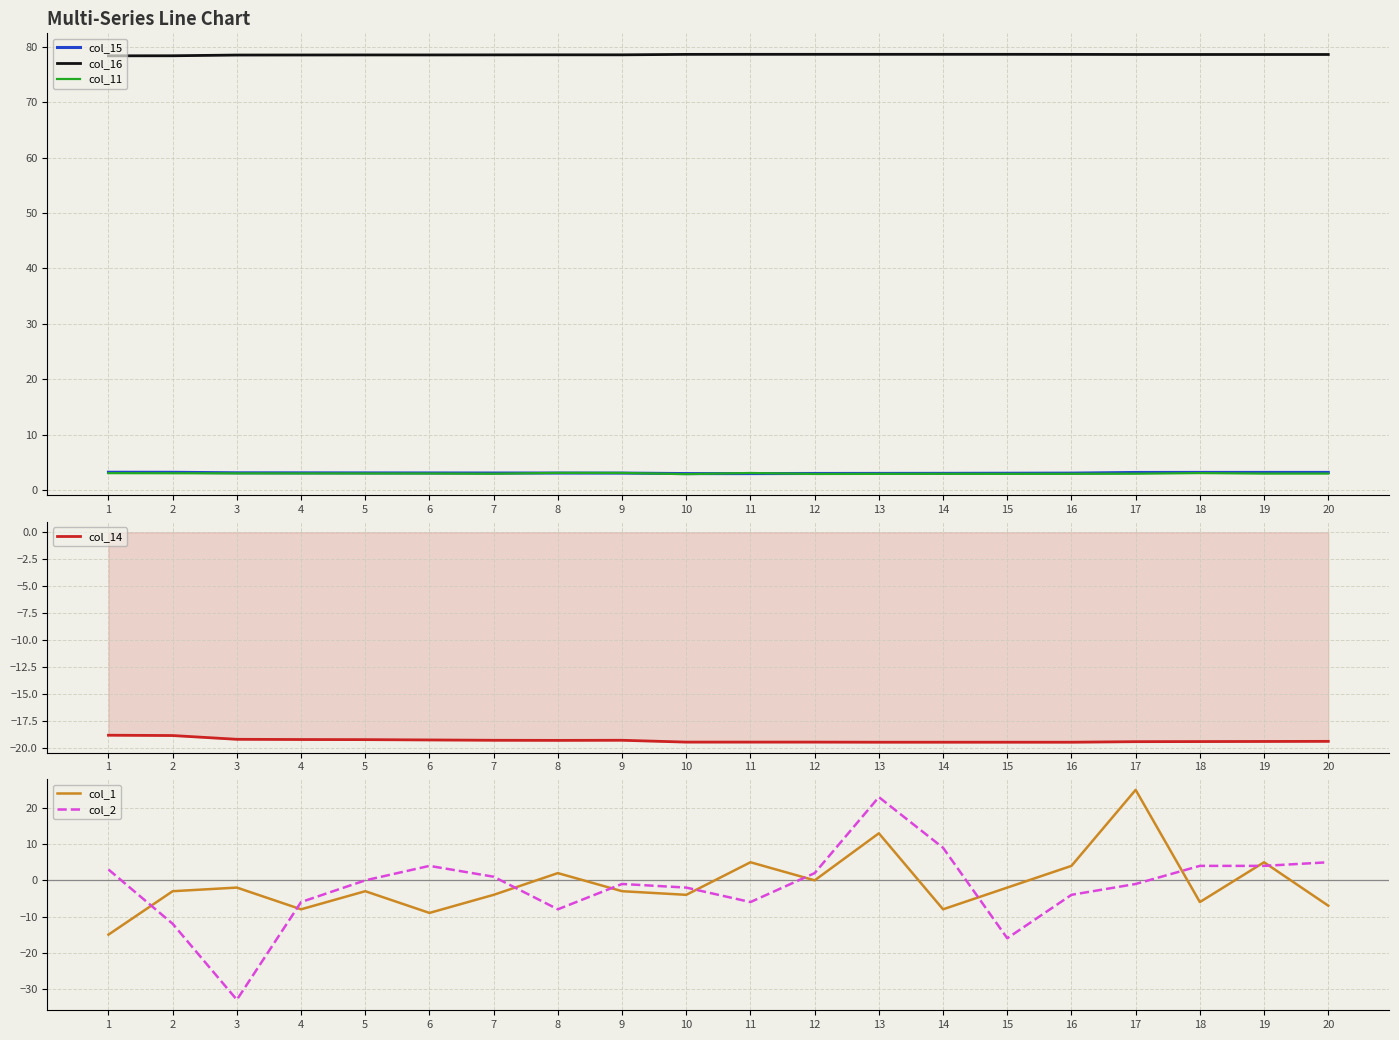

Is the value of col_16 at 16 greater than the value of col_14 at 19?

Yes